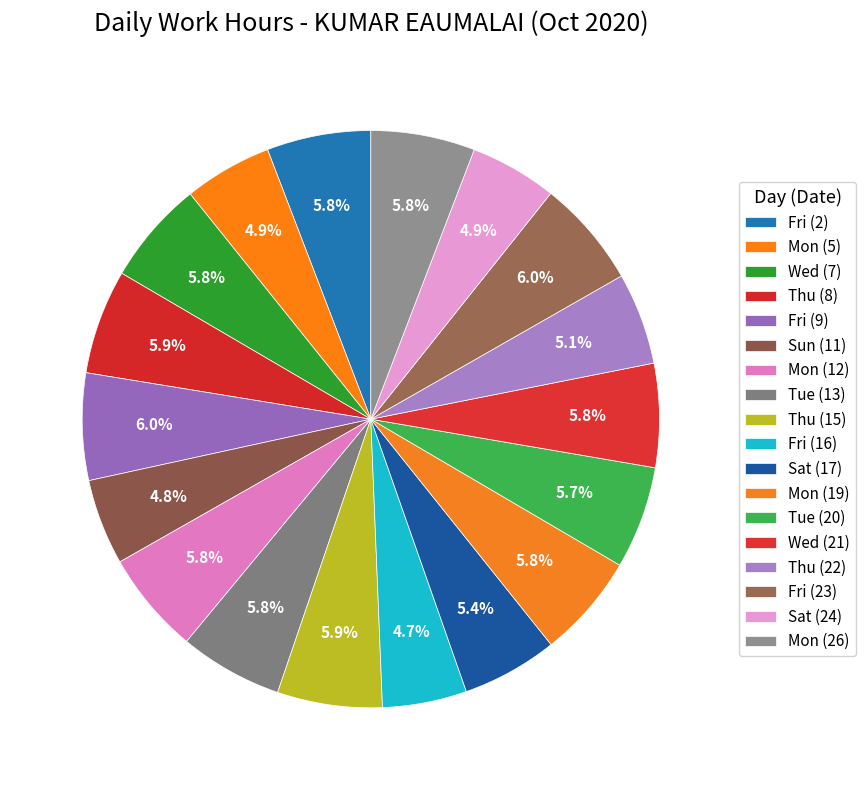

How many slices are in this pie chart?

18